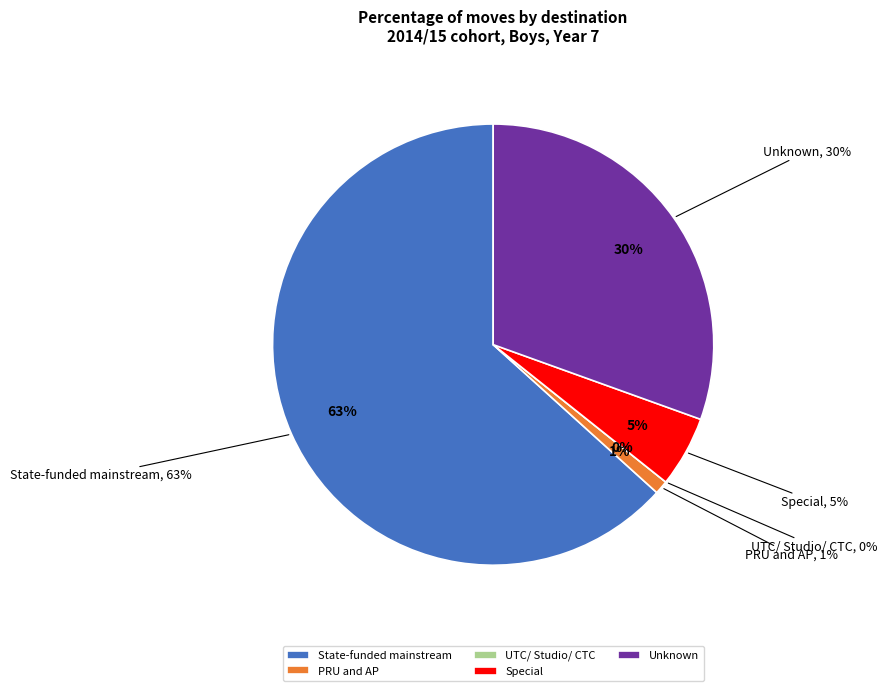

What is the change in value from State-funded mainstream to UTC/ Studio/ CTC?

-0.6